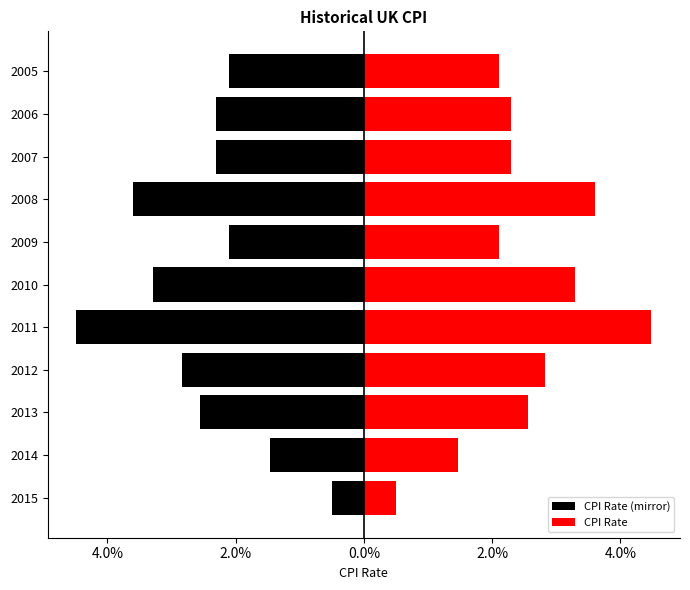

Between 2013 and 2008, which is larger?

2013